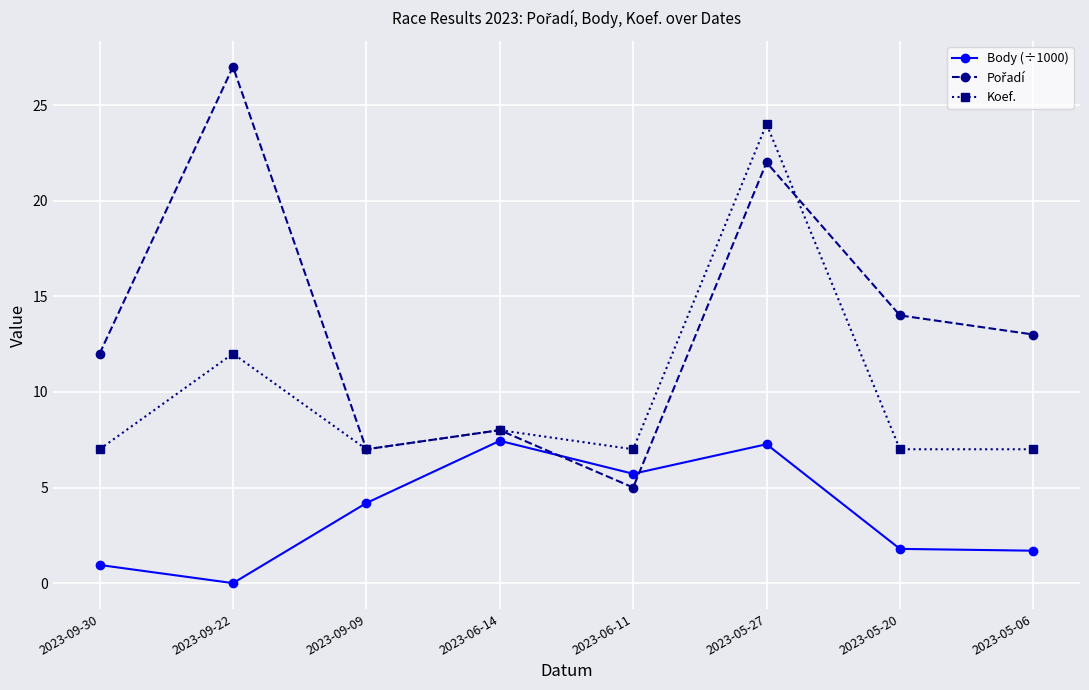

True or false: Body (÷1000) has more than 2 points higher than both neighbors.

False